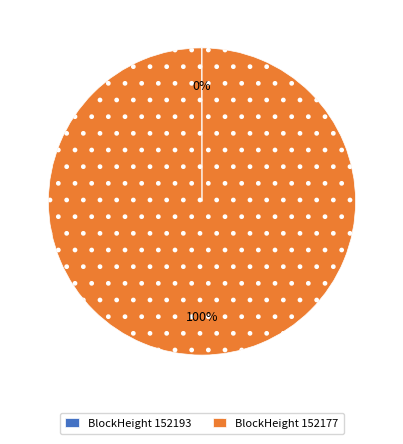

Is it true that BlockHeight 152177 is 100% of the pie?

True